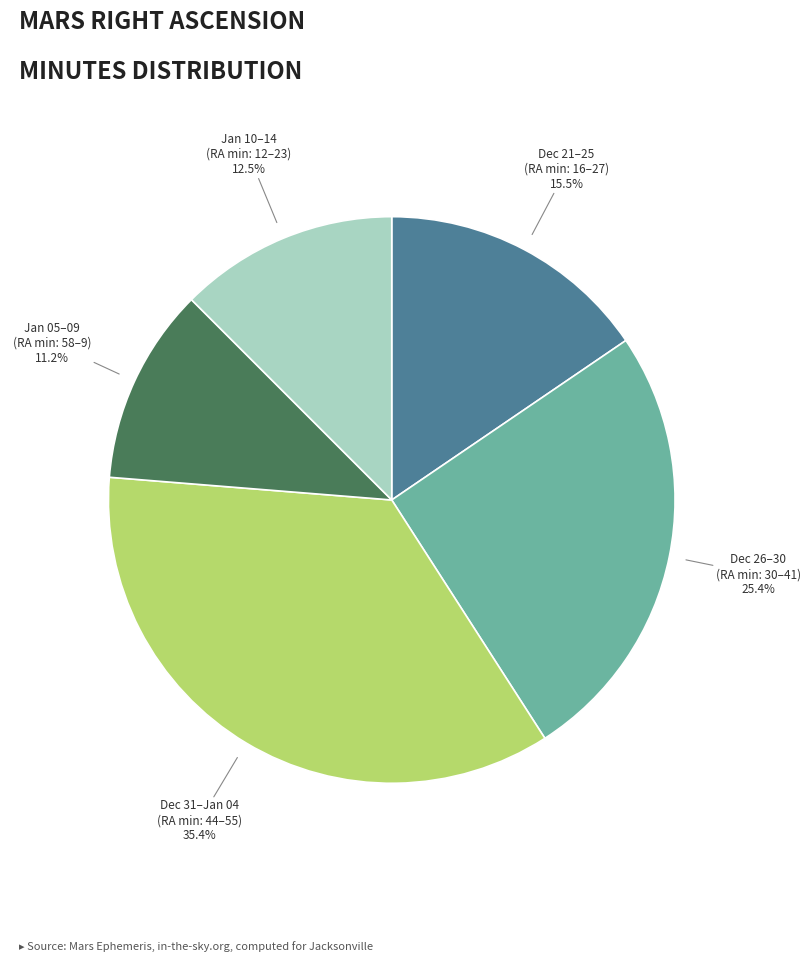

Is there a majority slice in this chart?

No